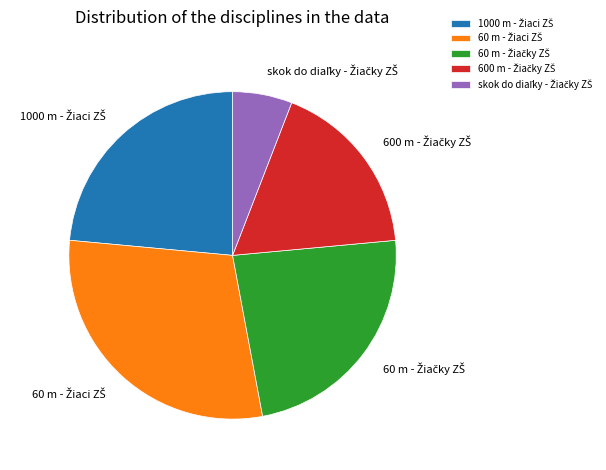

Is there a majority slice in this chart?

No